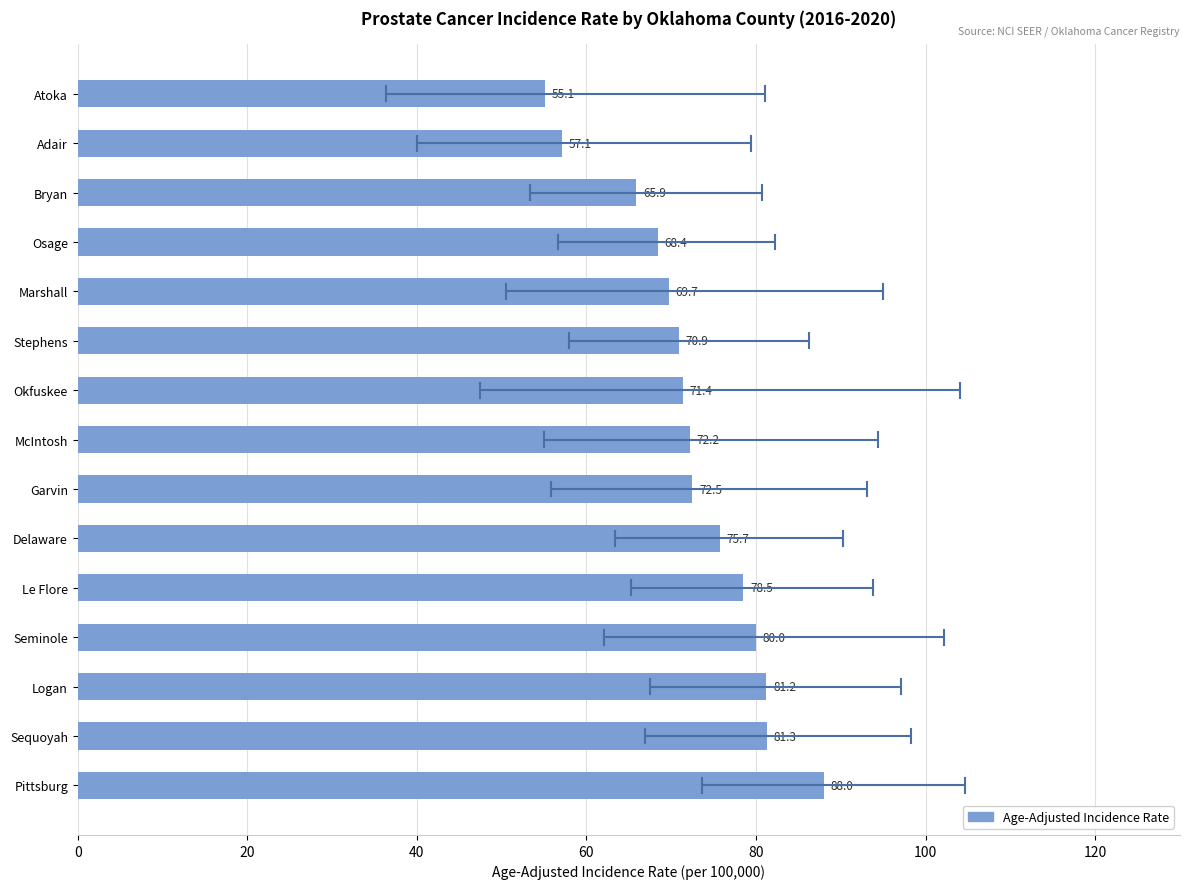

How many distinct data groups are displayed?

1